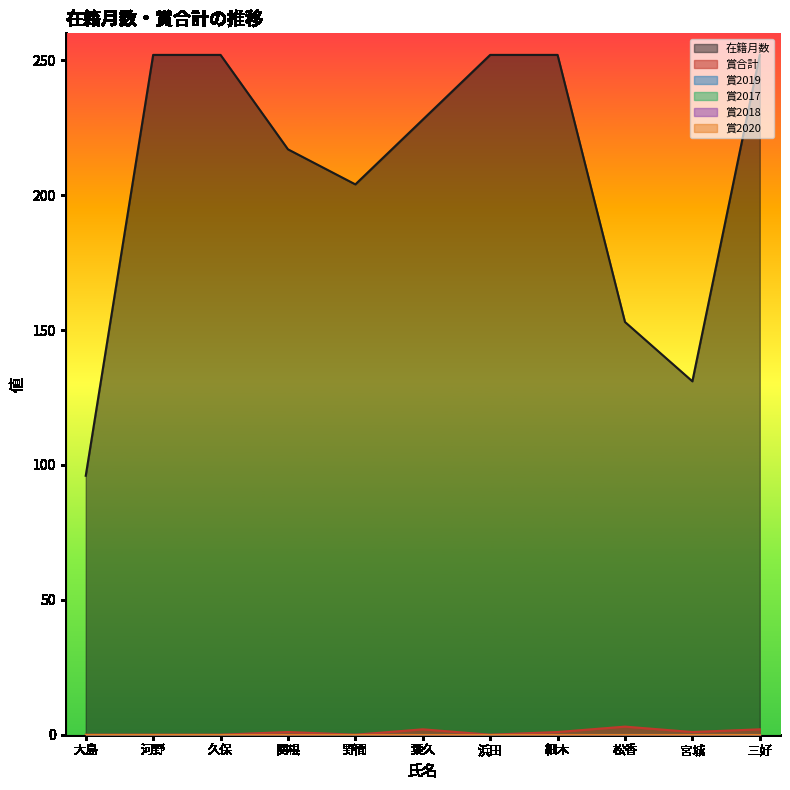

True or false: 賞2017 and 賞合計 intersect in this chart.

False